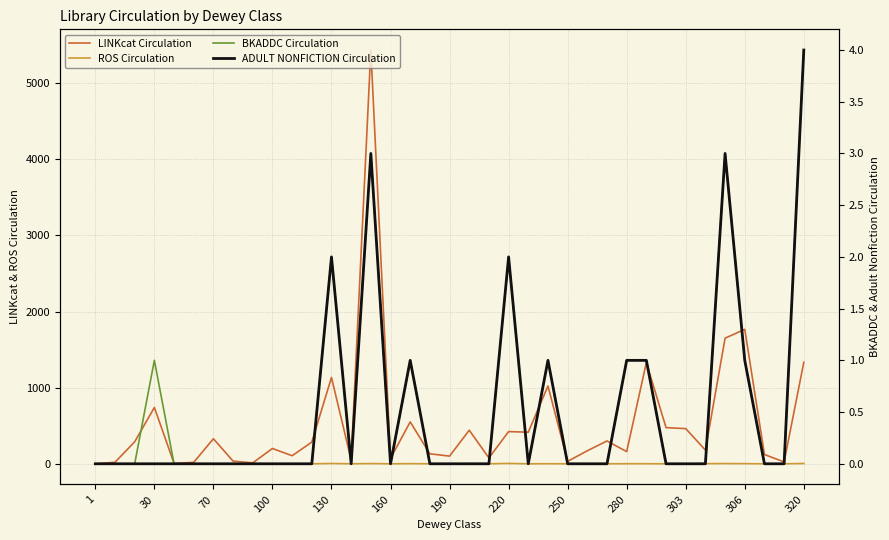

Does the chart display data point markers on the line(s)?

No